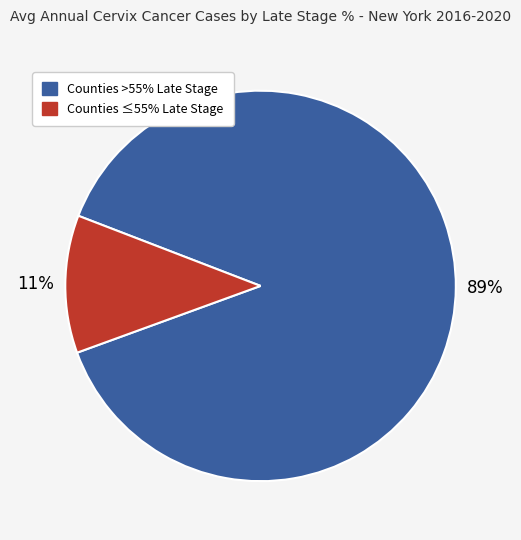

What is the smallest slice in the pie chart?

Counties ≤55% Late Stage